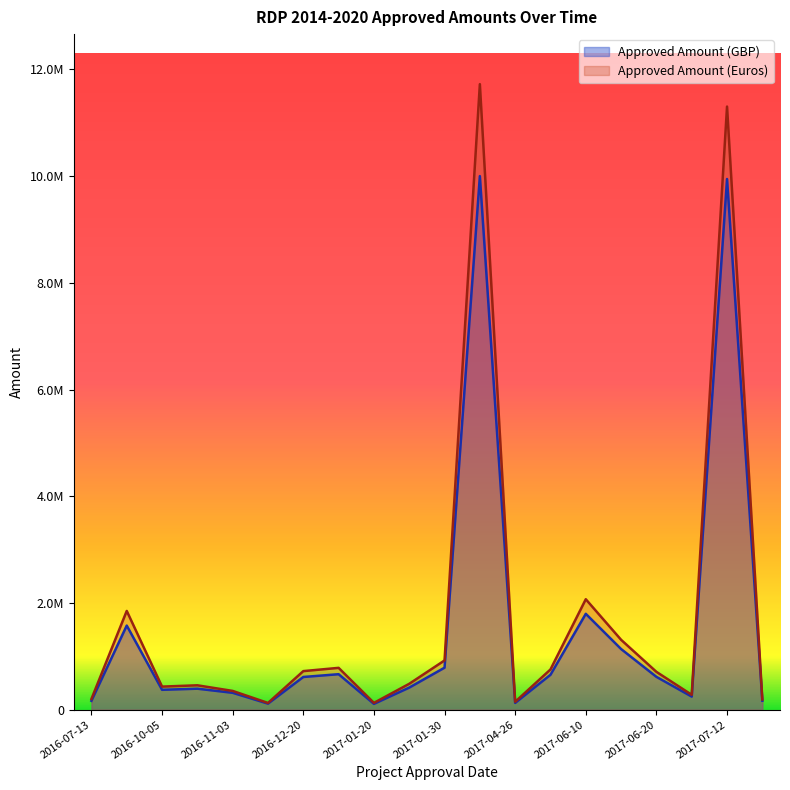

Which label corresponds to the smallest value in the chart?

2017-01-20